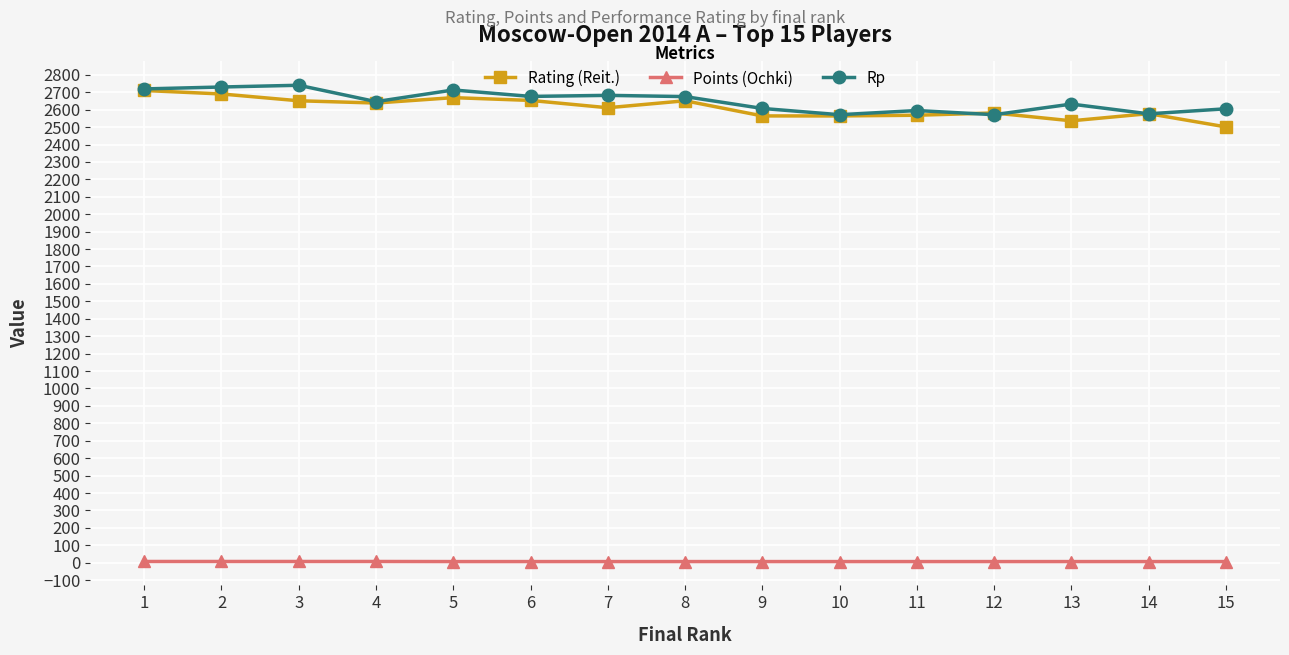

Is the value of Points (Ochki) at 1 greater than the value of Rating (Reit.) at 15?

No